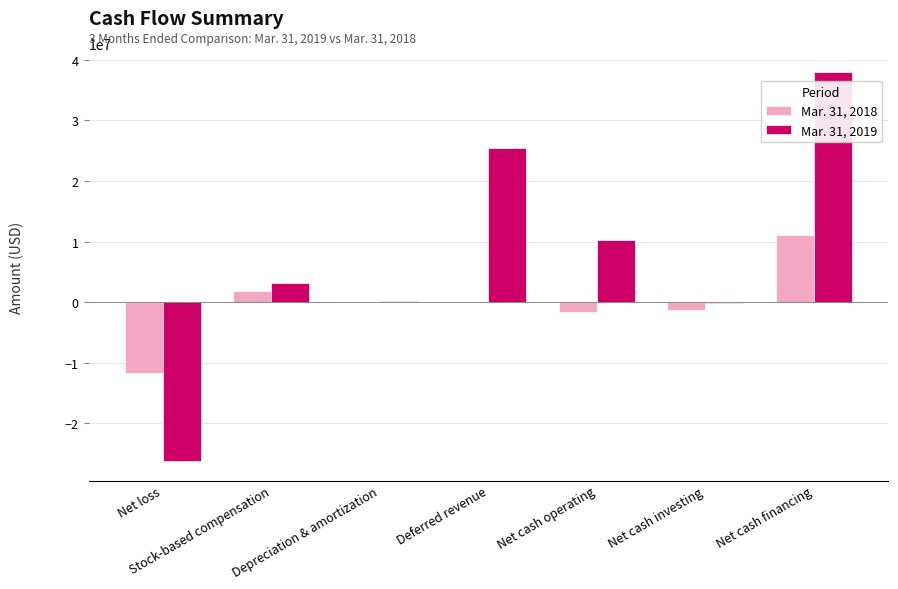

True or false: Mar. 31, 2018 has a value of -1599311 at Net cash operating.

True